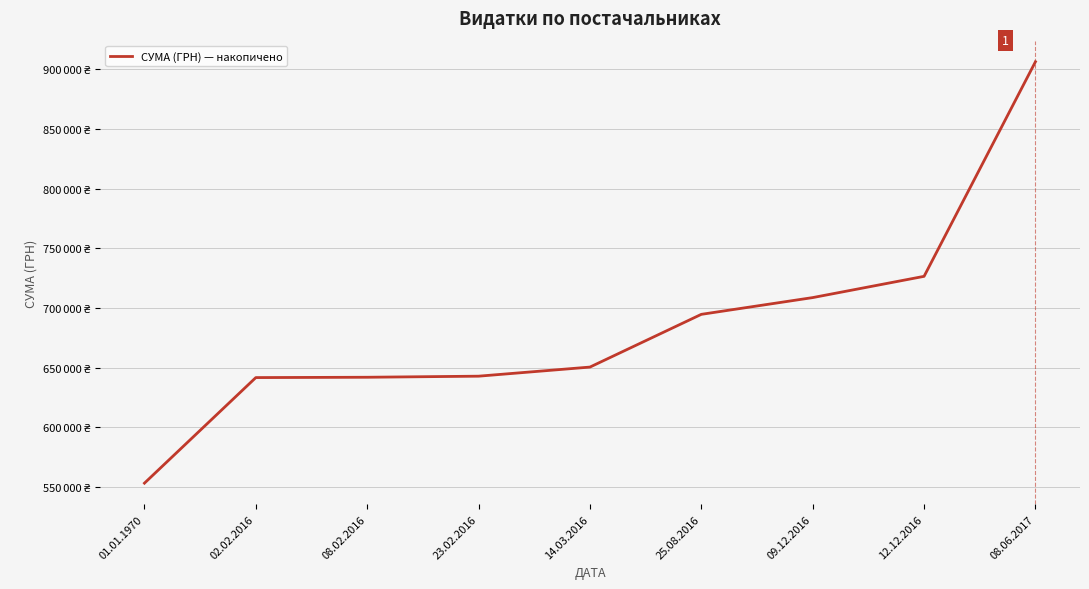

Does the chart display data point markers on the line(s)?

No